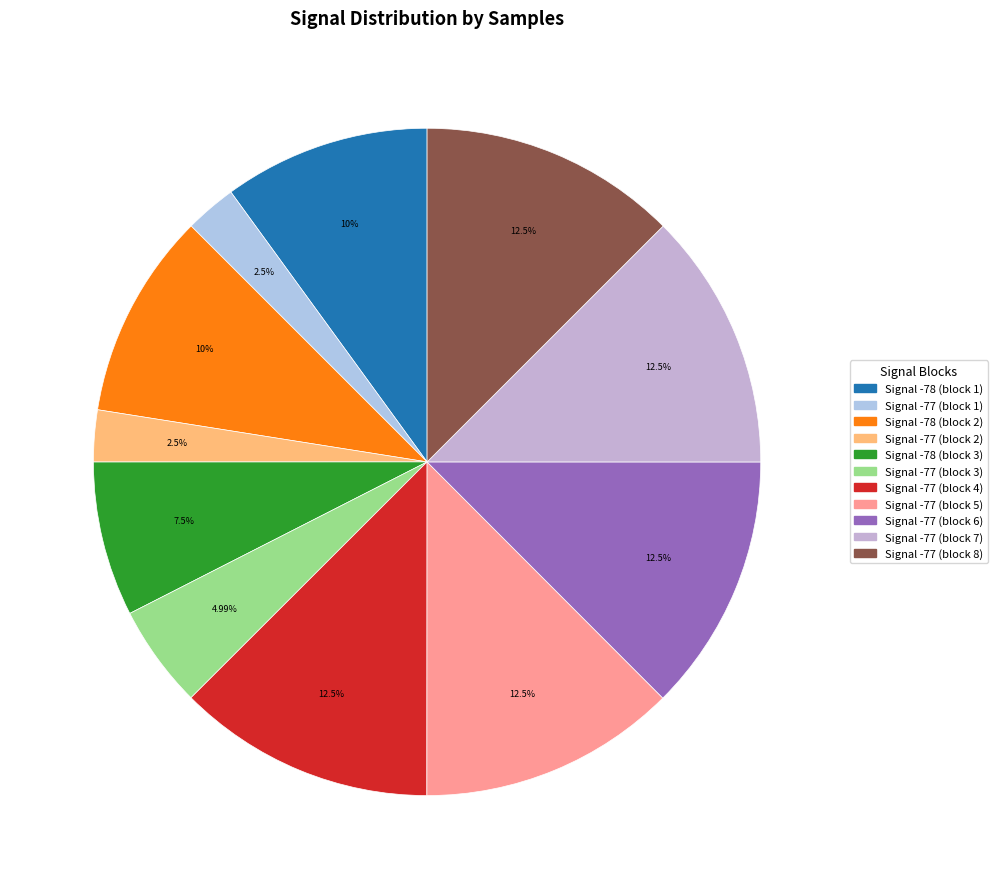

Count the number of slices in the pie.

11